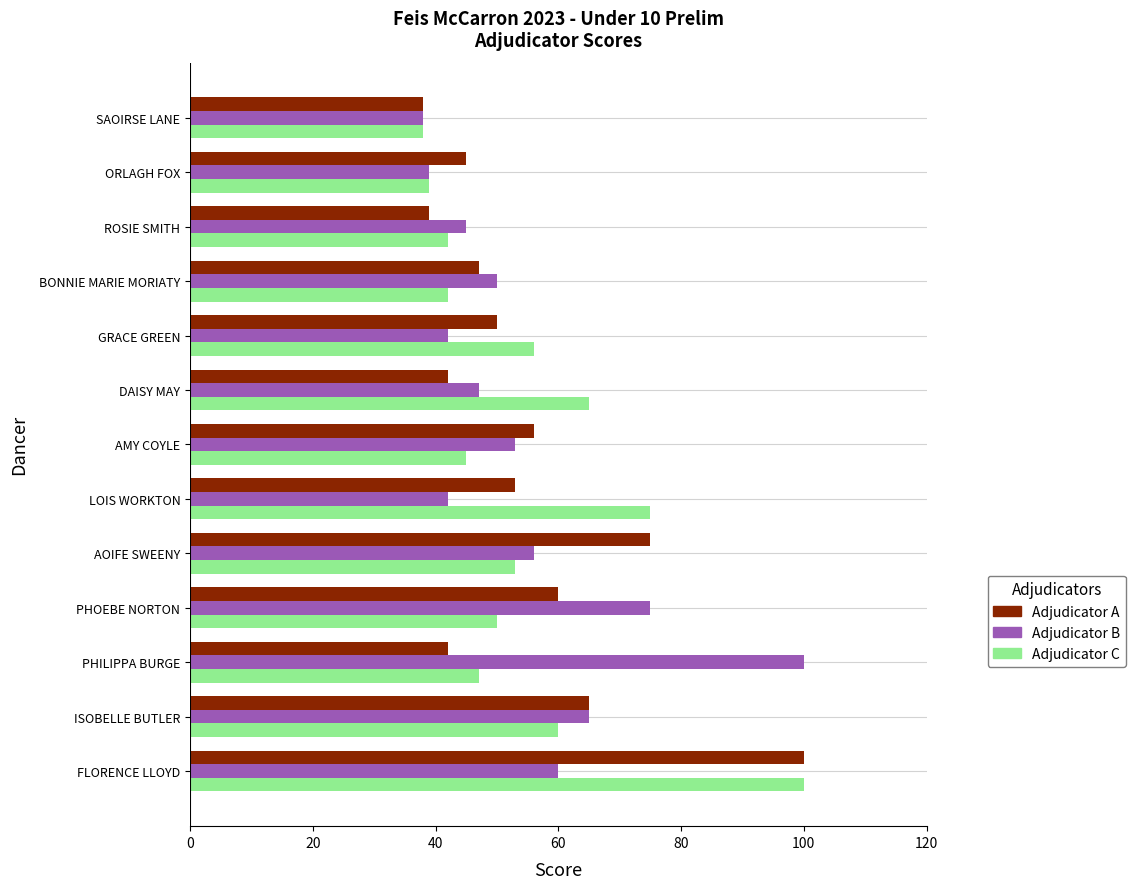

Is it true that Adjudicator B equals 36 at ISOBELLE BUTLER?

False